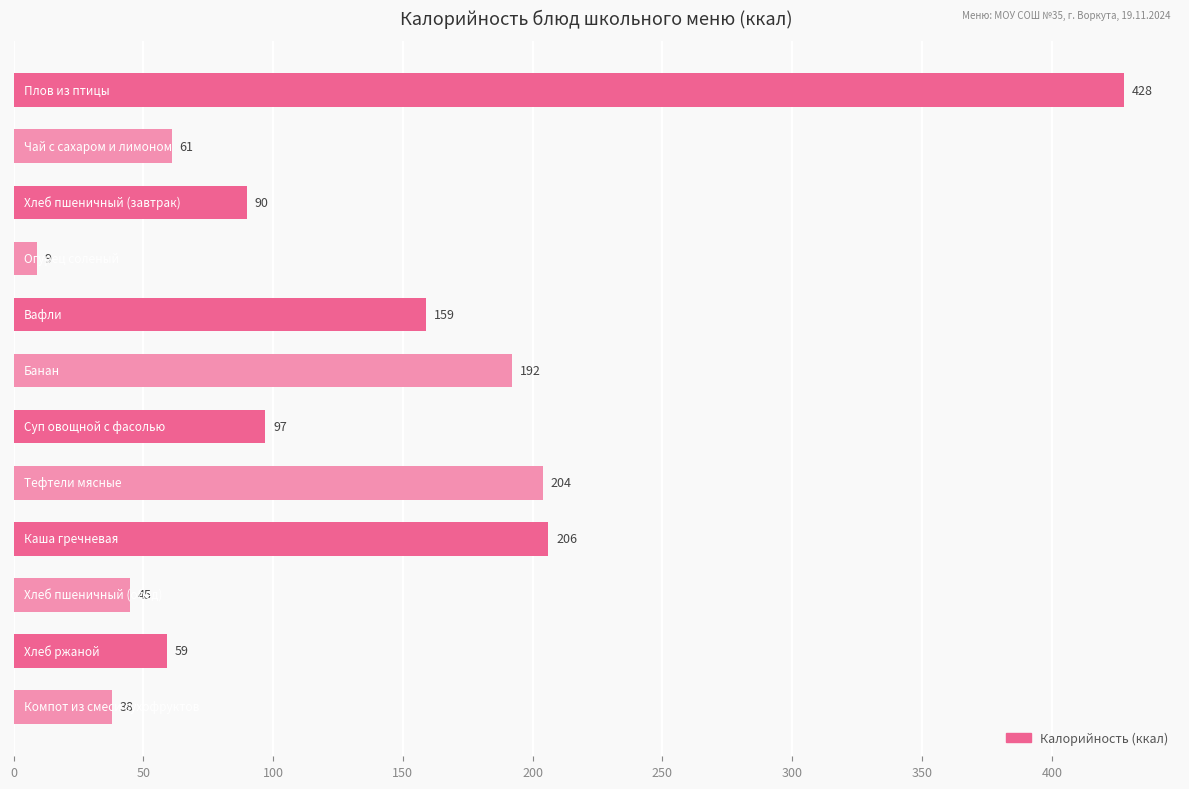

What is the difference between the second highest and minimum values?

197